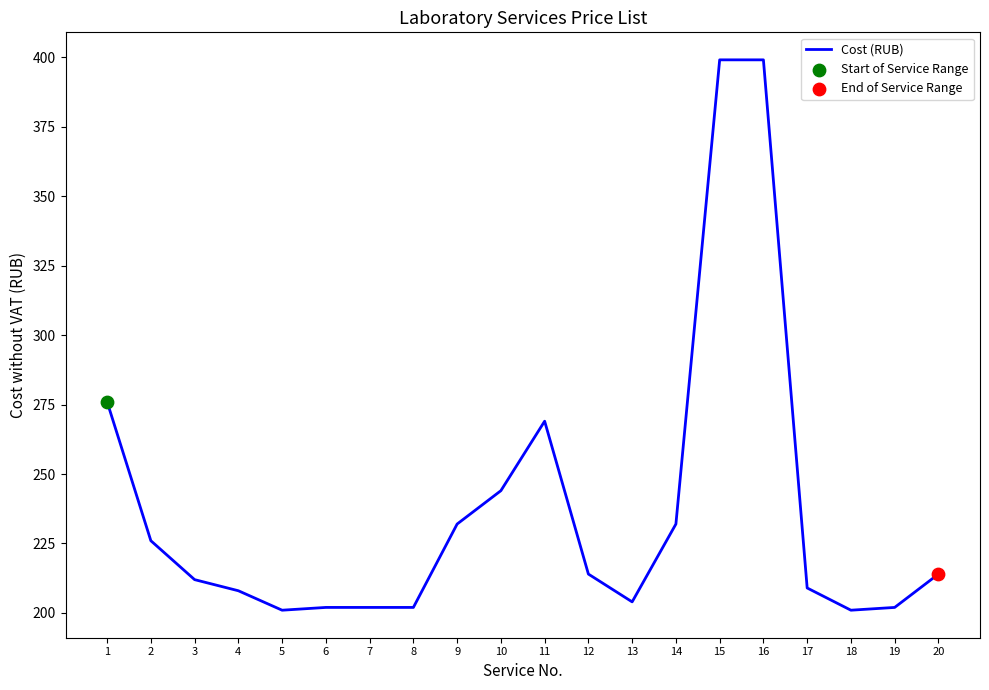

Between 17 and 16, which is larger?

16